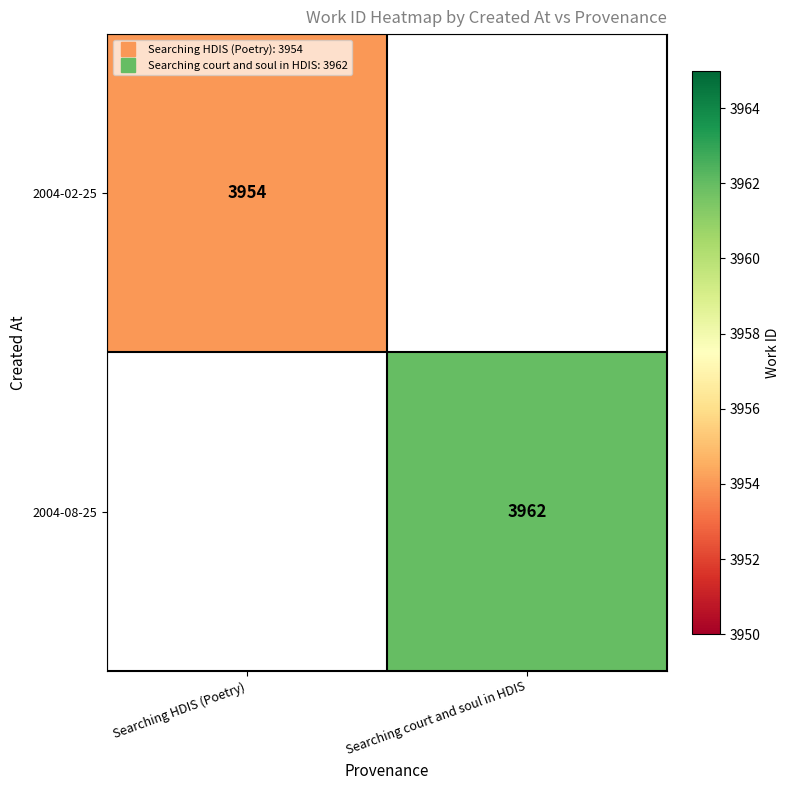

Is it true that 2004-02-25 equals 1584.0 at Searching HDIS (Poetry)?

False